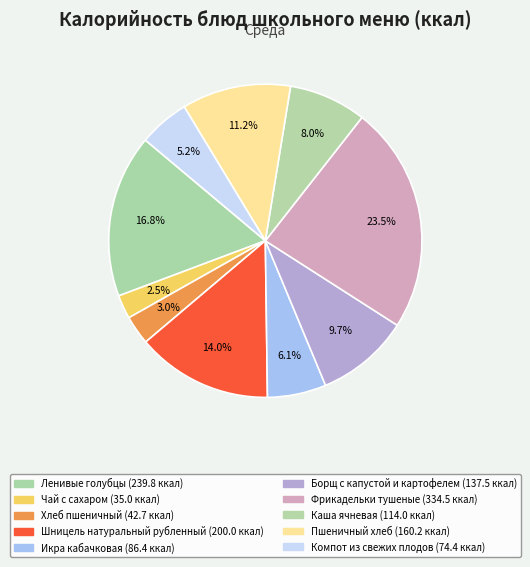

What is the total percentage of Икра кабачковая and Компот из свежих плодов?

11.3%